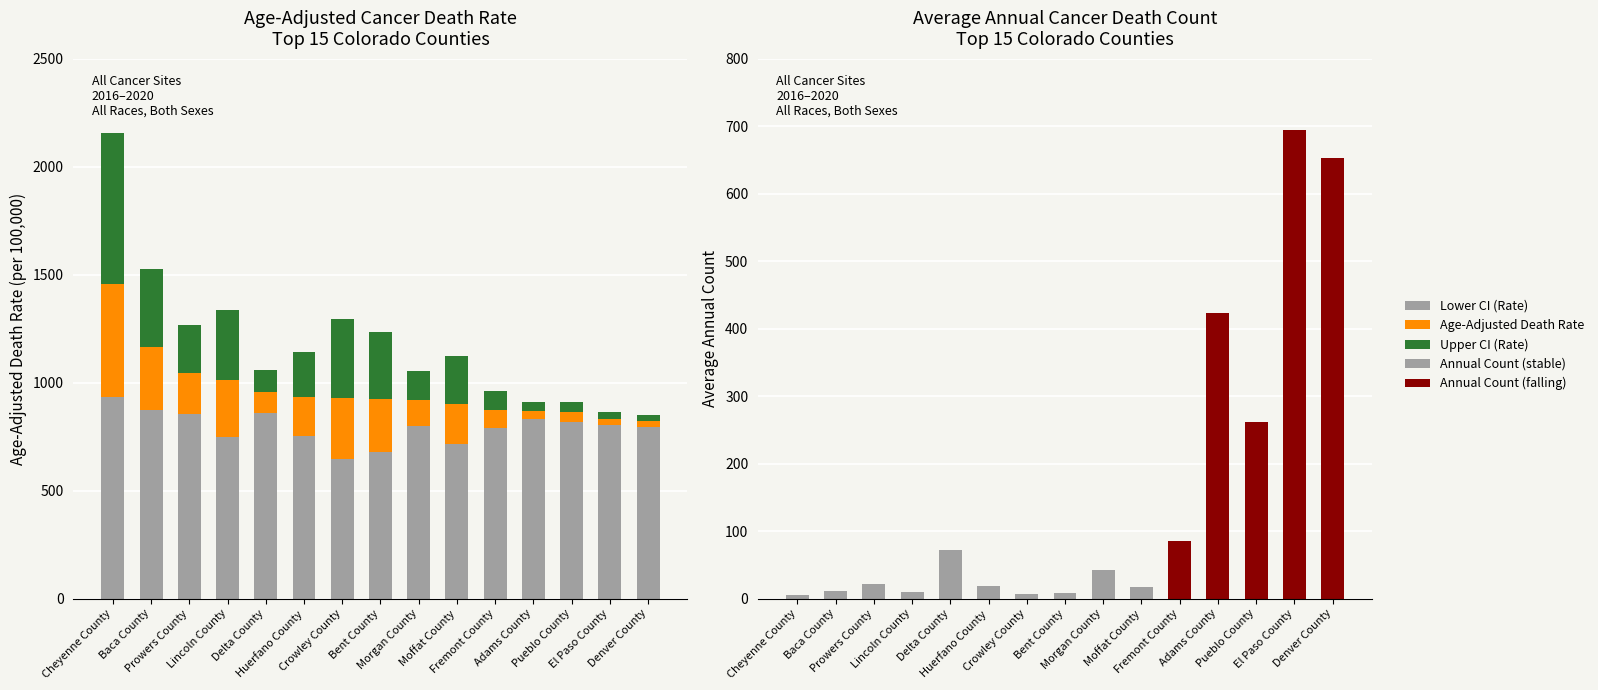

What are all the series names shown in the legend?

Lower CI (Rate), Age-Adjusted Death Rate, Upper CI (Rate), Average Annual Count (stable), Average Annual Count (falling)